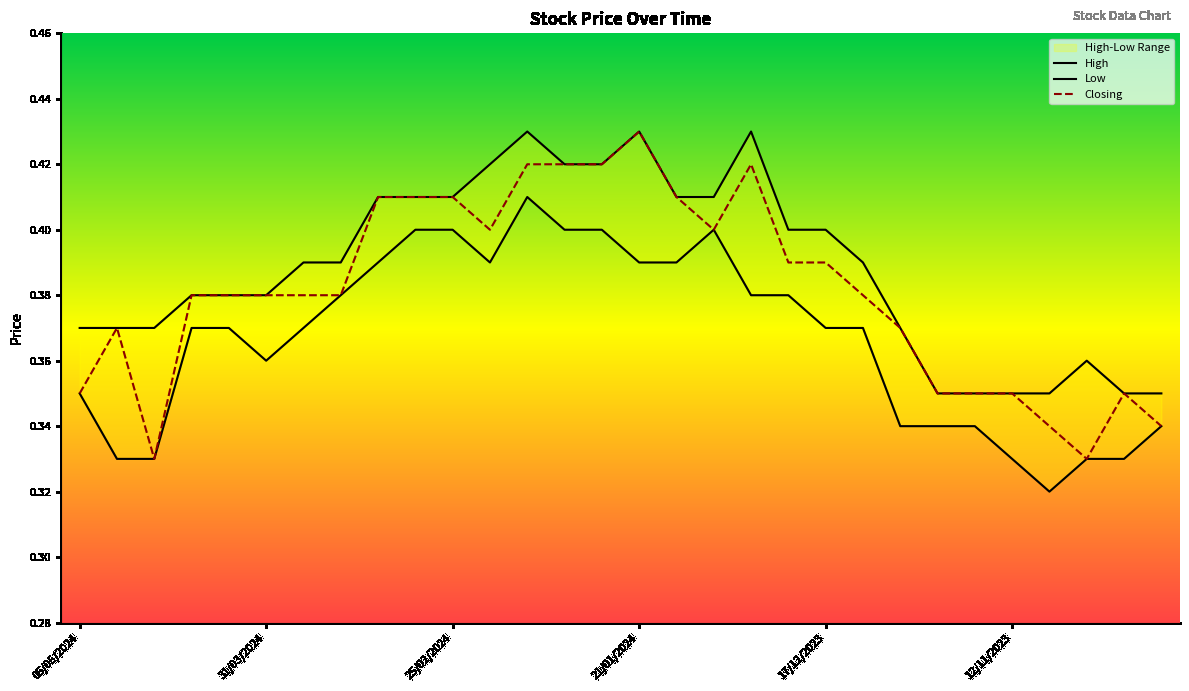

Is it true that High equals 0.6 at 6?

False